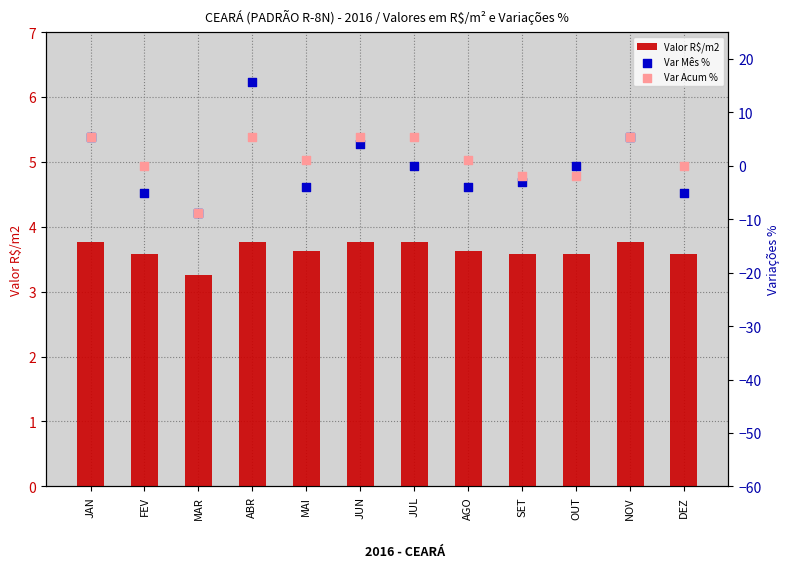

At how many categories does at least one series exceed 0?

12